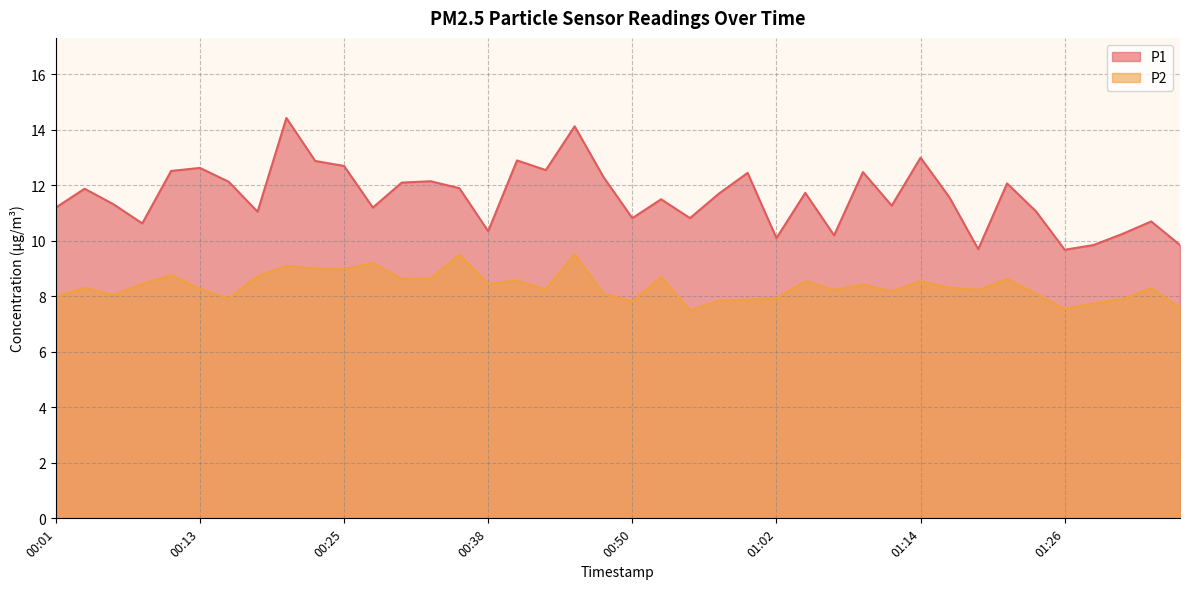

What is the maximum value shown in the chart?

14.4